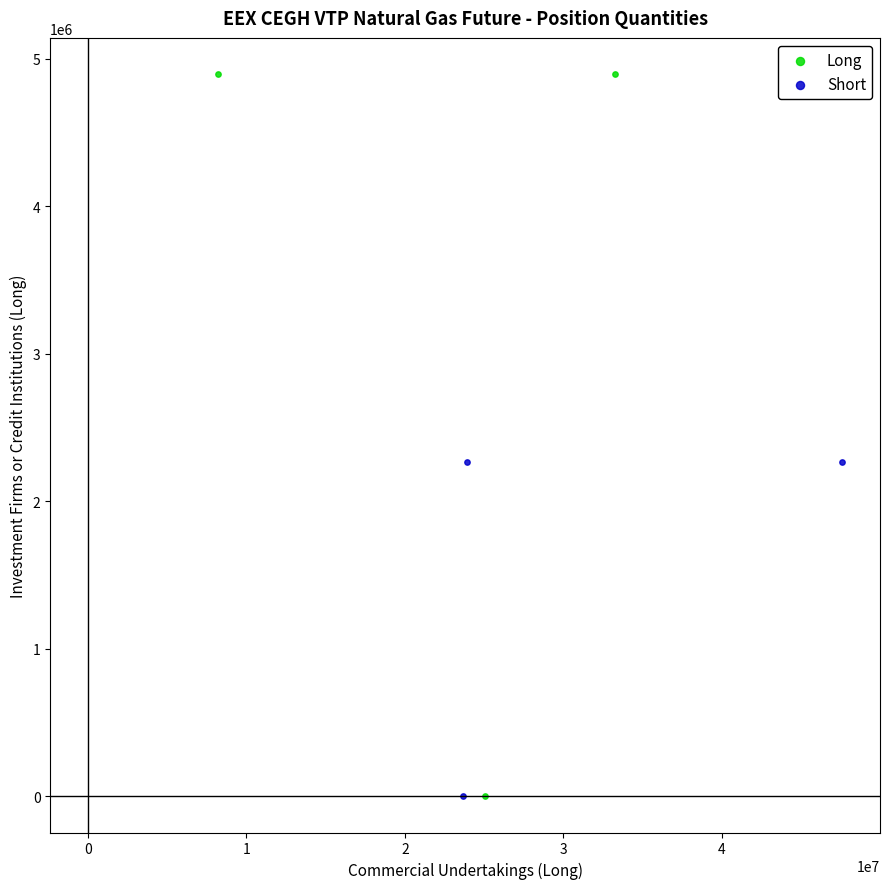

Which series contains the highest Y value?

Long